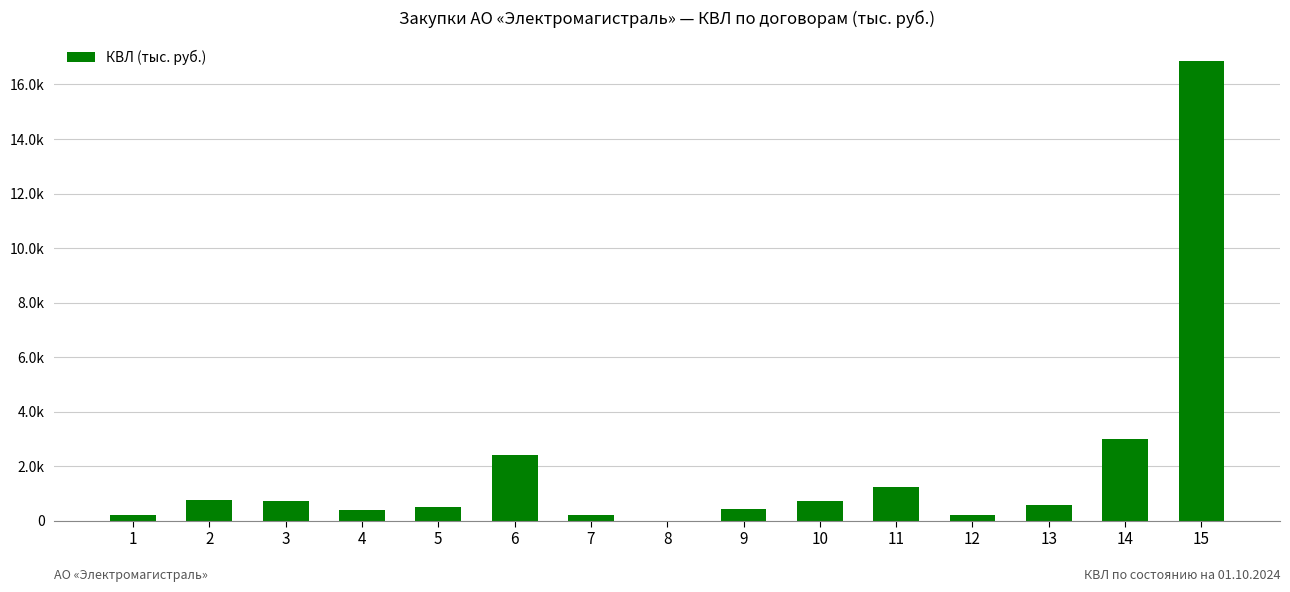

Read the value at 4.

388.0